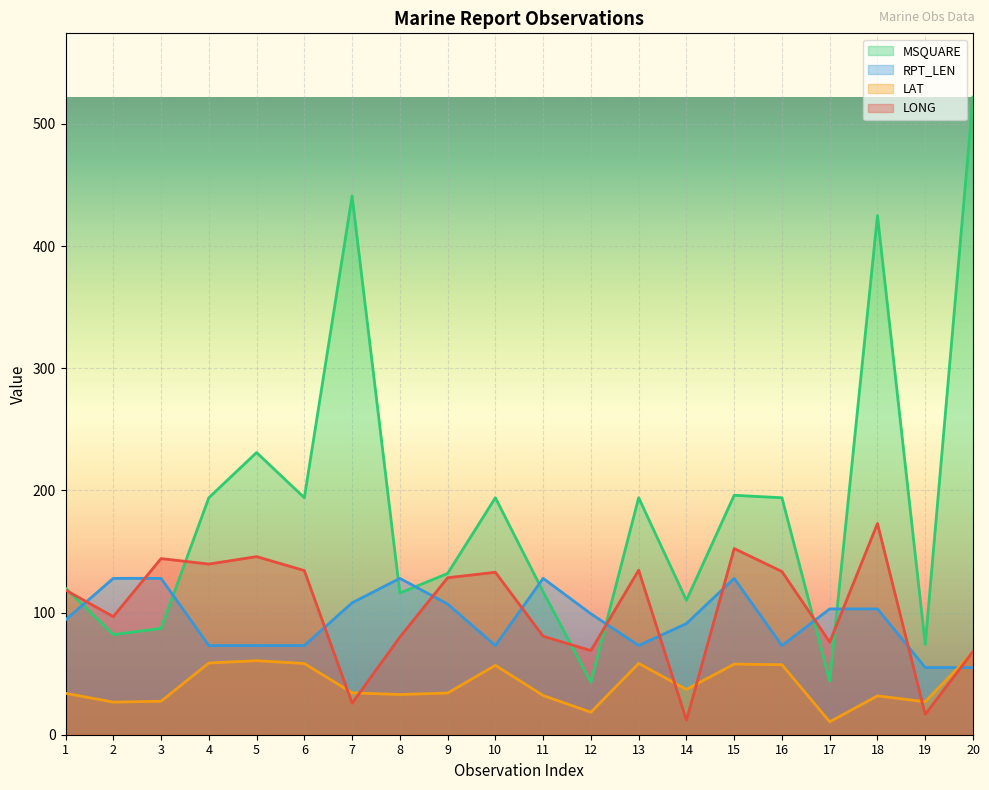

The value of LAT at 15 is 57.8. True or false?

True